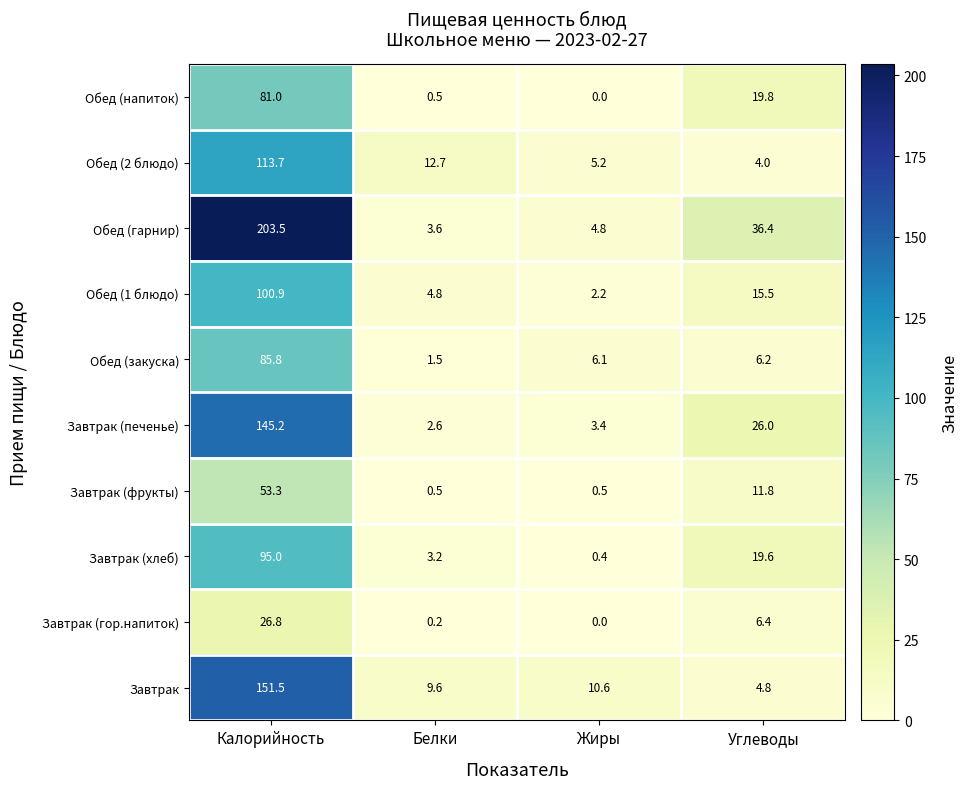

What is the maximum value shown in the chart?

203.5